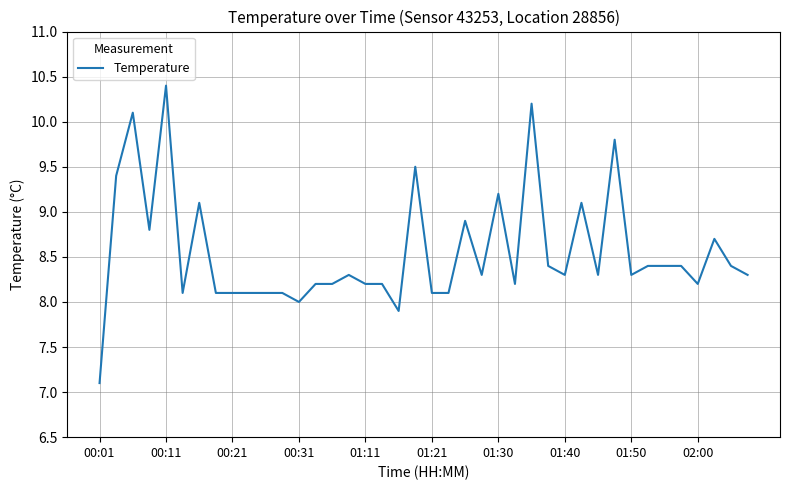

What is the difference between the maximum and minimum values?

3.3